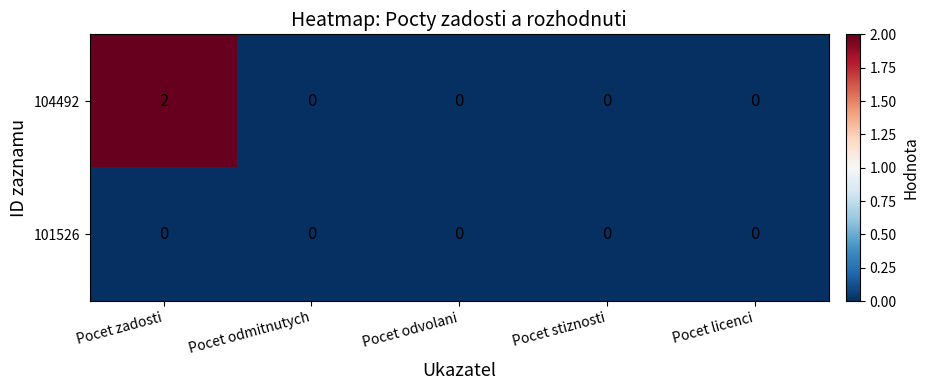

At which category is the sum across all series the highest?

Pocet zadosti